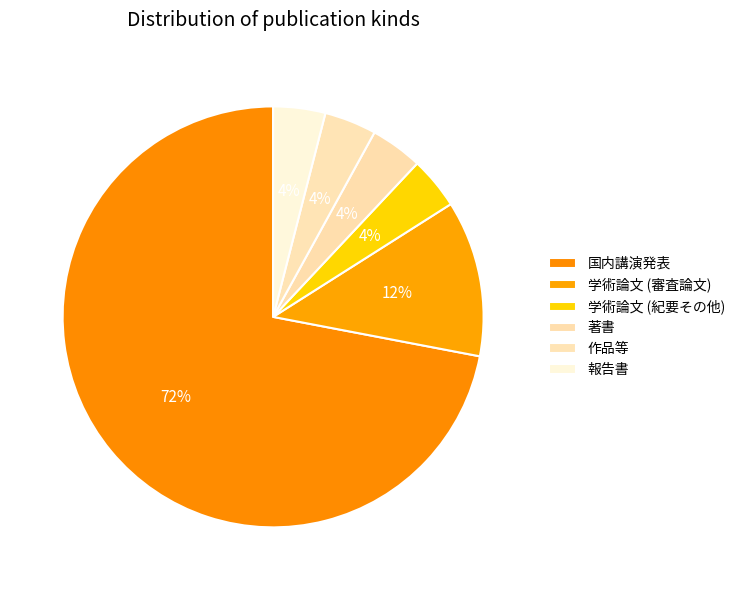

Is it true that 作品等 is 12% of the pie?

False